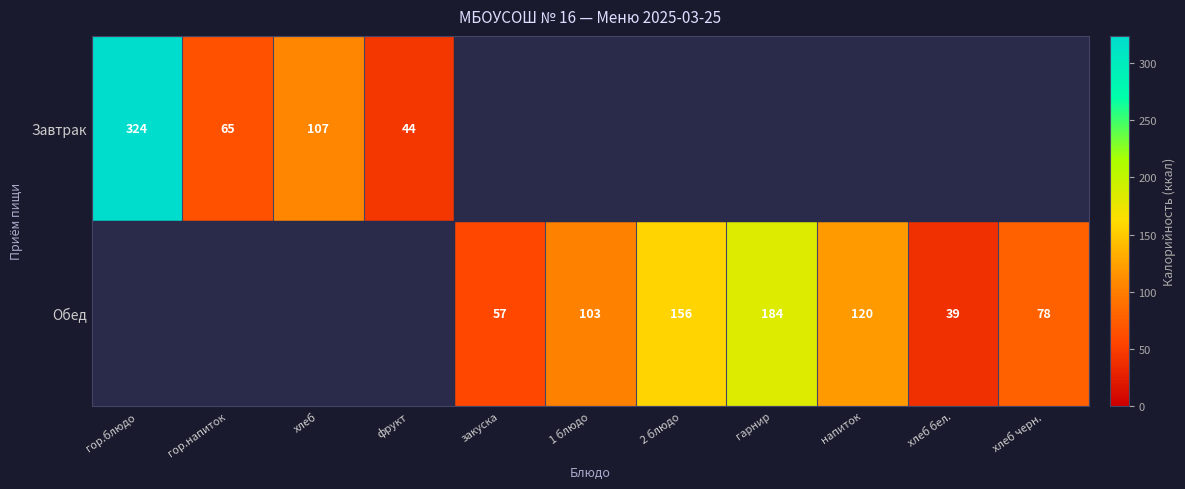

The value of Обед at закуска is 57. True or false?

True